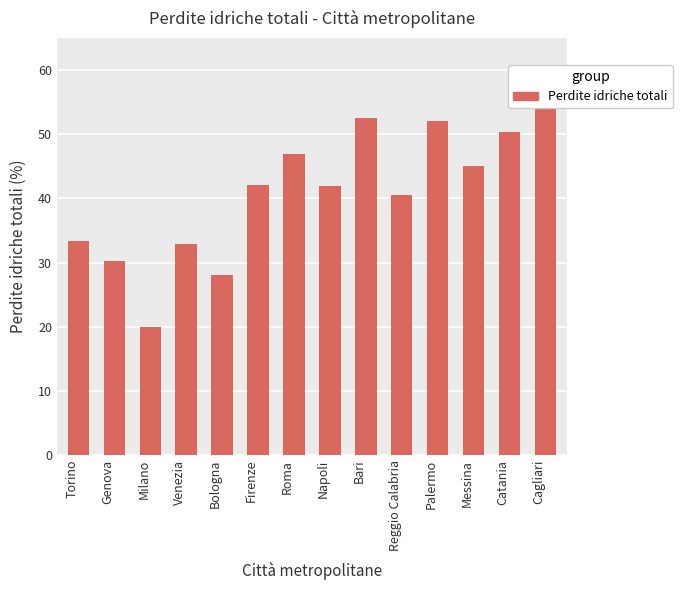

Which label corresponds to the smallest value in the chart?

Milano